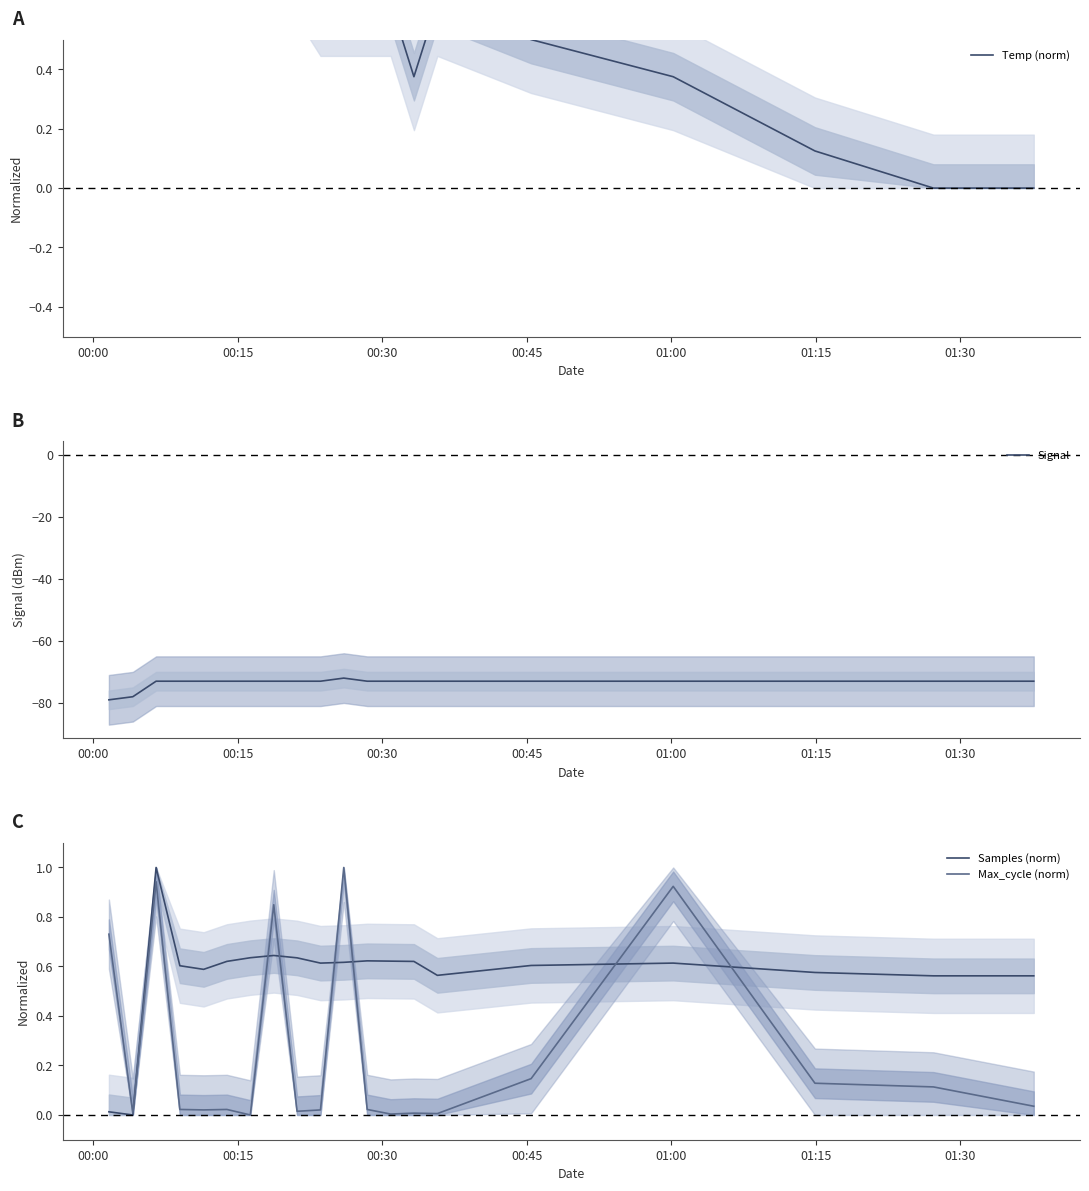

Which series has the largest total across all categories?

Temp (norm)